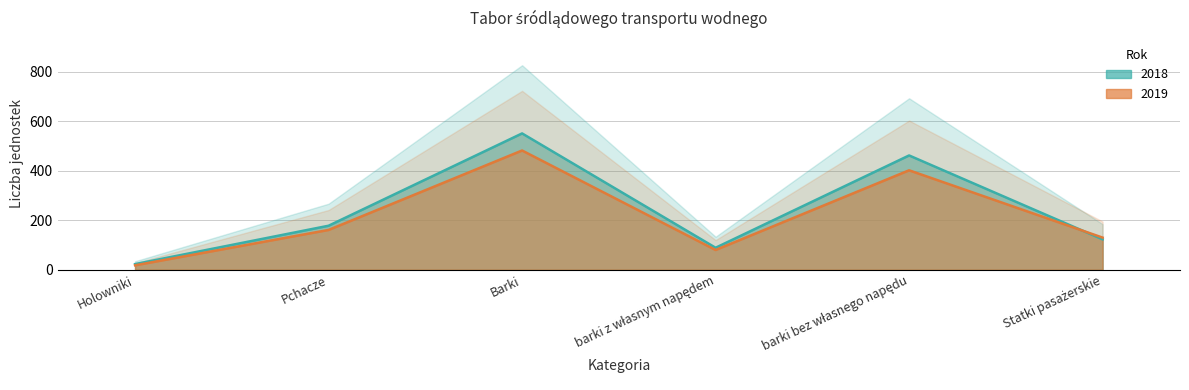

Read the 2018 value at Barki.

551